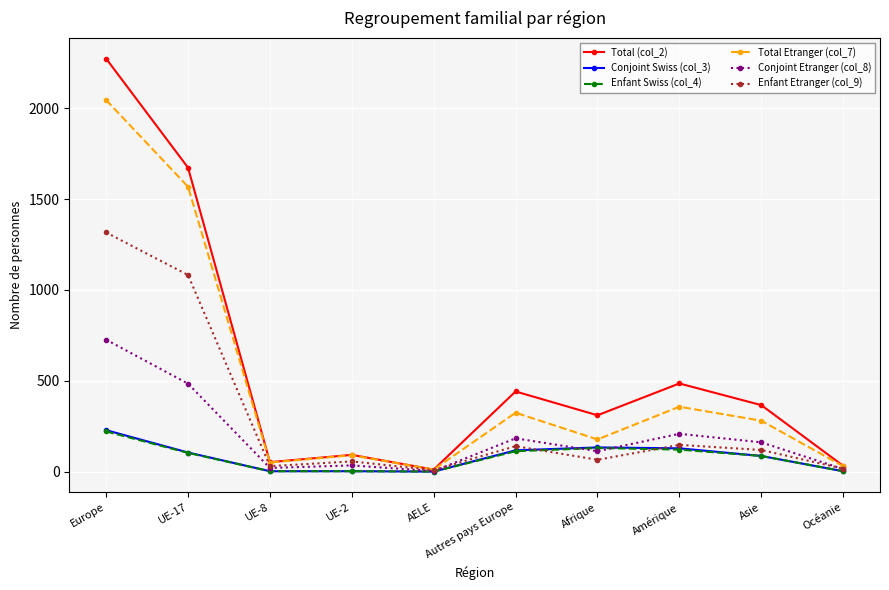

How many lines are shown in the chart?

6